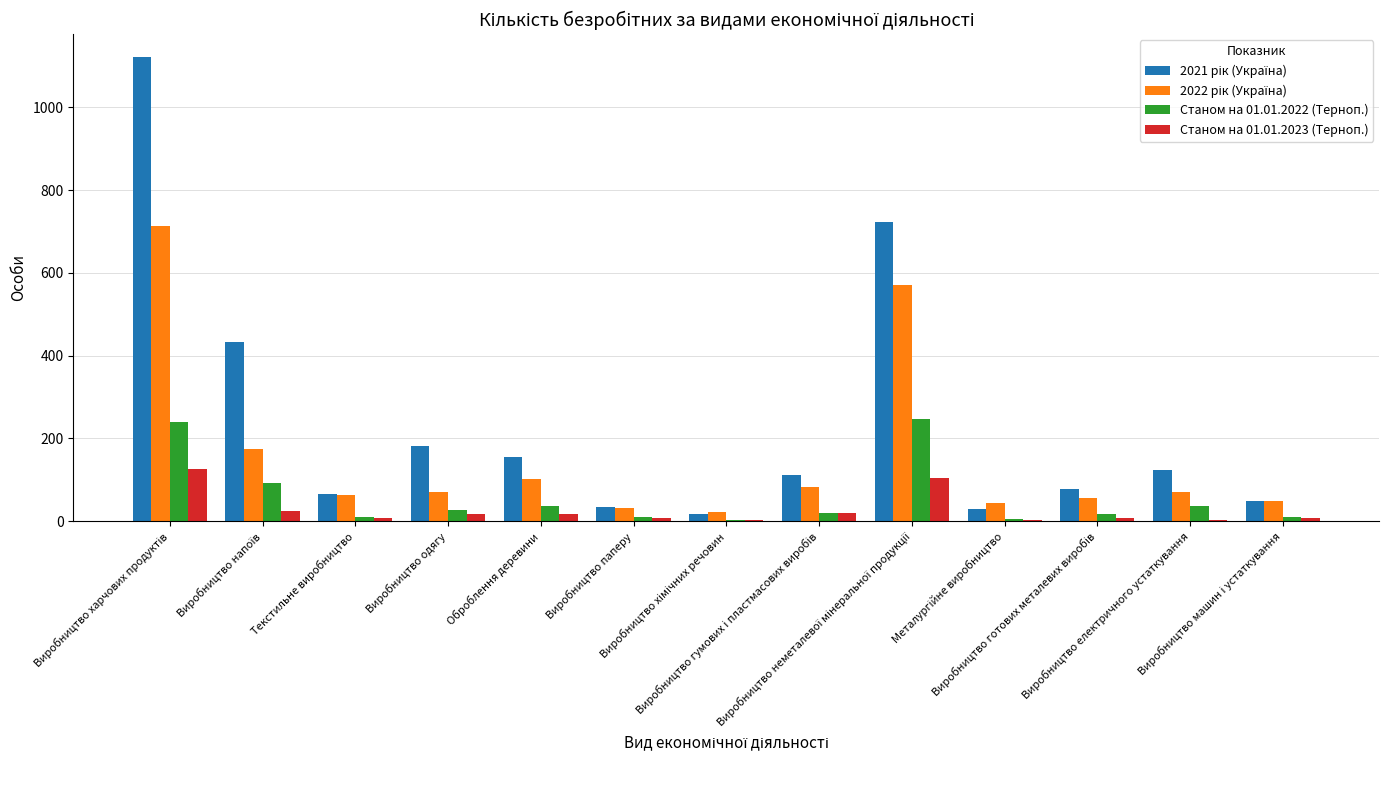

Count the number of data series in this chart.

4